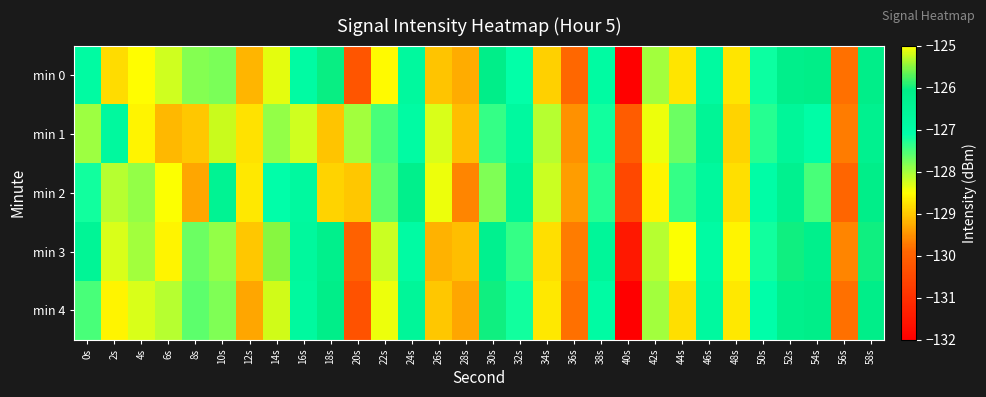

Which series has the largest range (max minus min)?

min 0